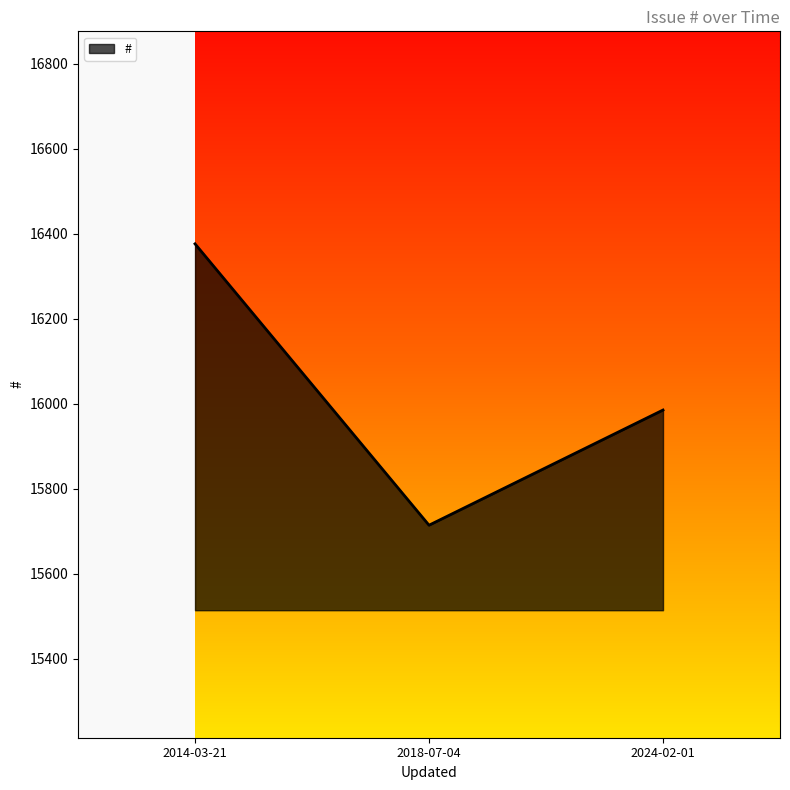

Does the chart display data point markers on the line(s)?

No